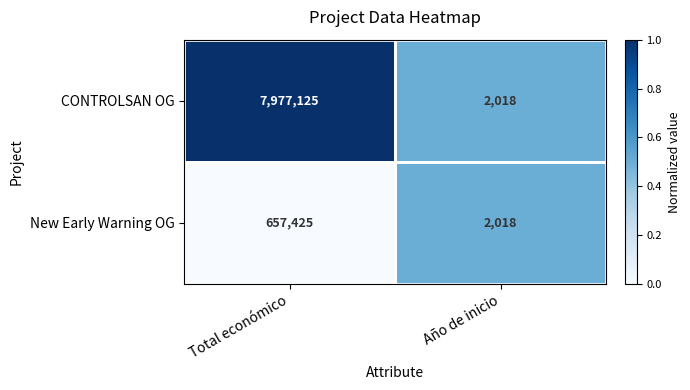

The value of CONTROLSAN OG at Total económico is 7977125. True or false?

True